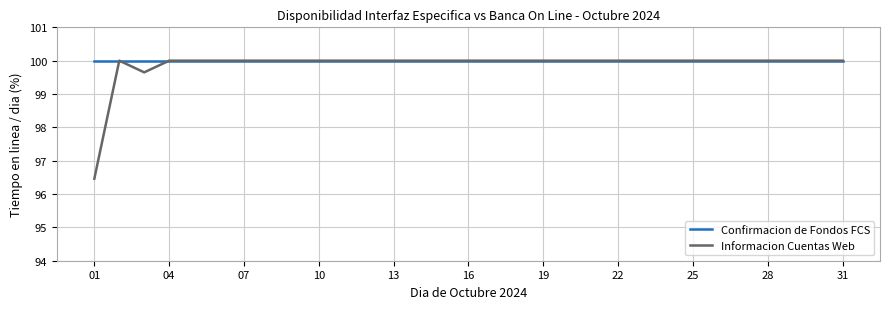

What is the minimum value shown in the chart?

96.5